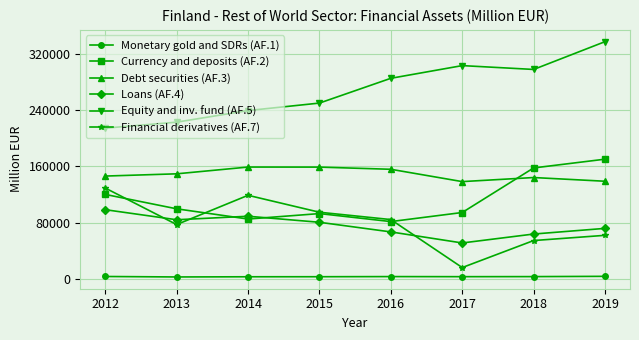

At which category does Financial derivatives (AF.7) reach its first local peak?

2014